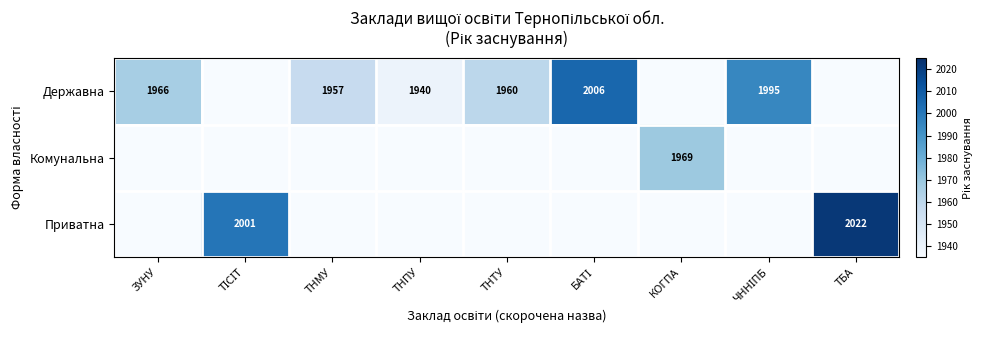

What is the maximum value shown in the chart?

2022